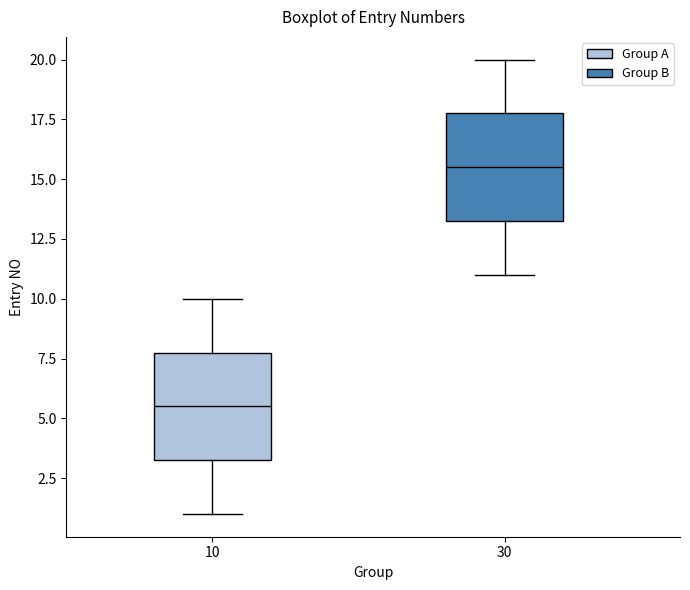

Which box has the highest median line?

30